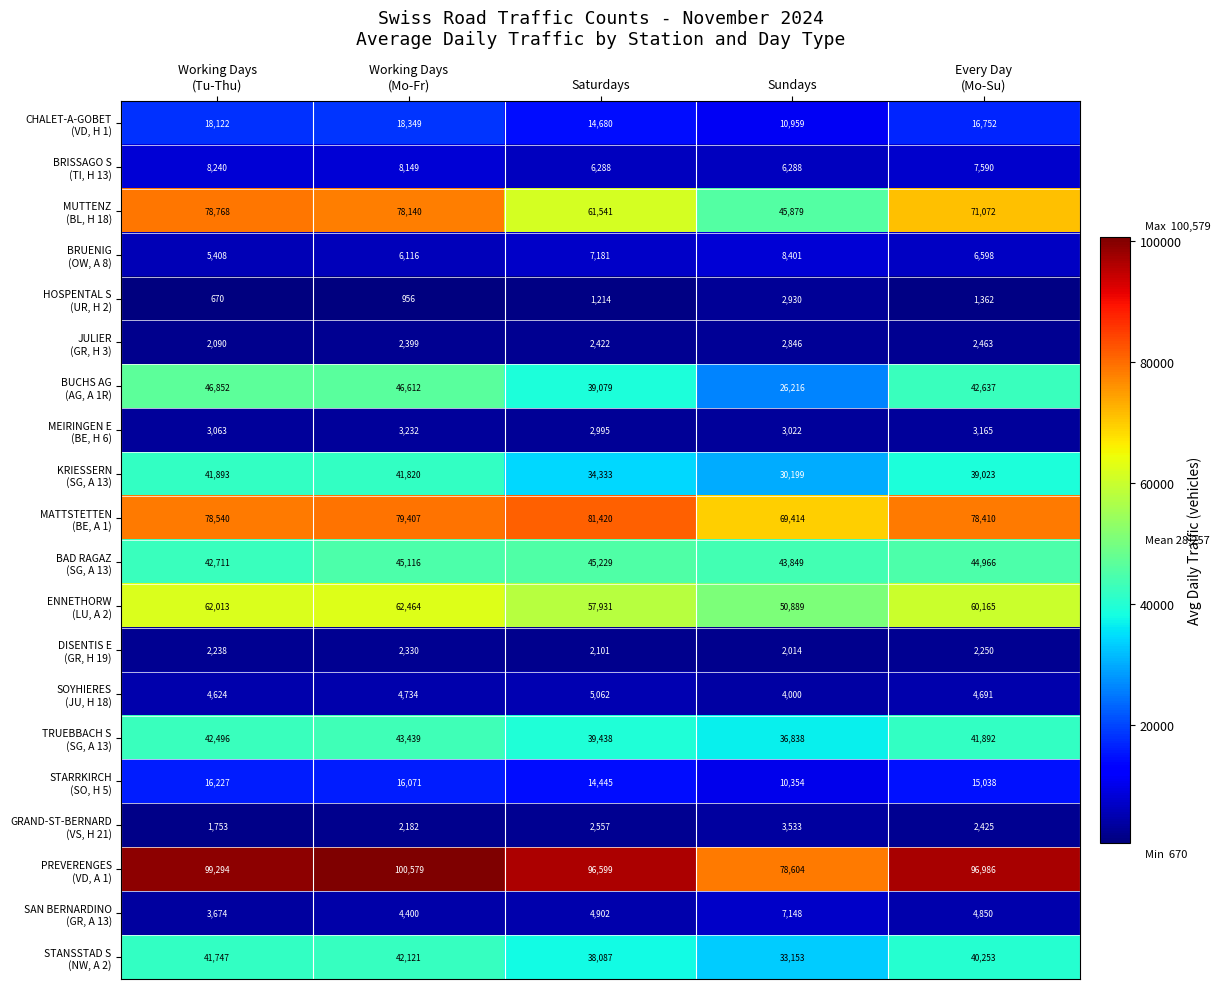

At how many categories does at least one series exceed 64117?

5